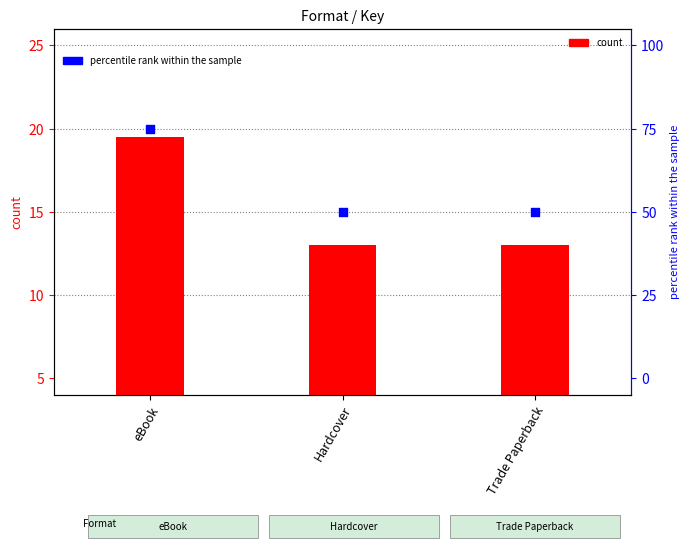

Is the value of percentile rank within the sample at Trade Paperback greater than the value of count at Trade Paperback?

Yes